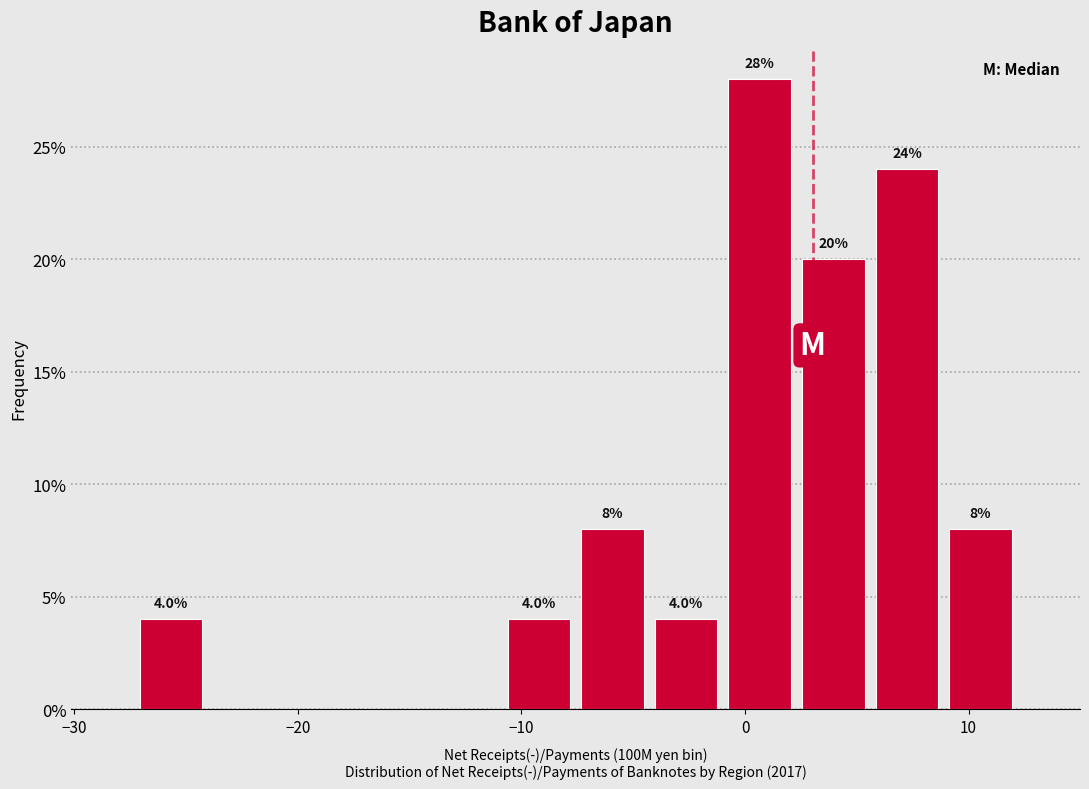

Read against the x-axis, roughly where is the centre of the tallest bar?

1